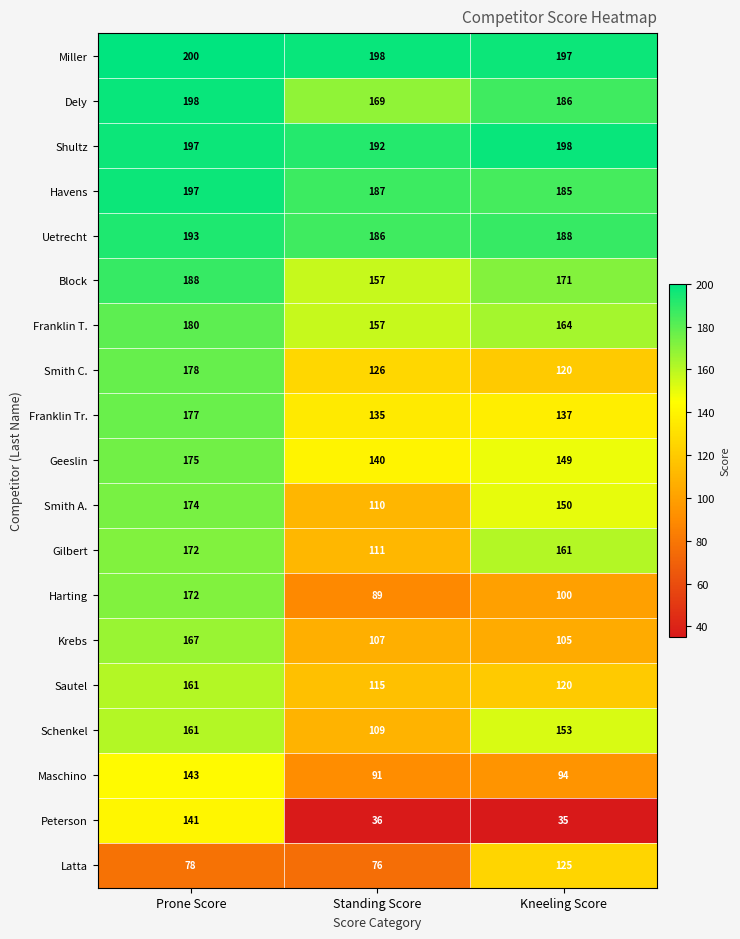

How many distinct data groups are displayed?

19